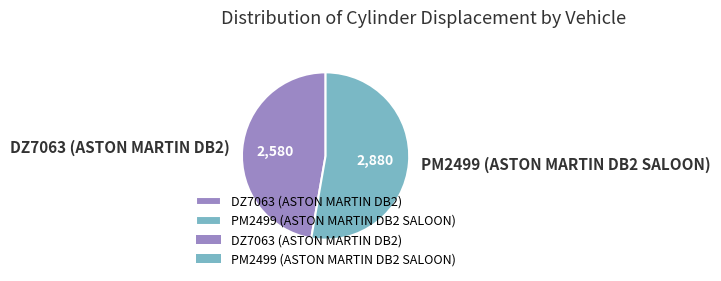

Rank the categories by value from highest to lowest.

PM2499 (ASTON MARTIN DB2 SALOON), DZ7063 (ASTON MARTIN DB2)